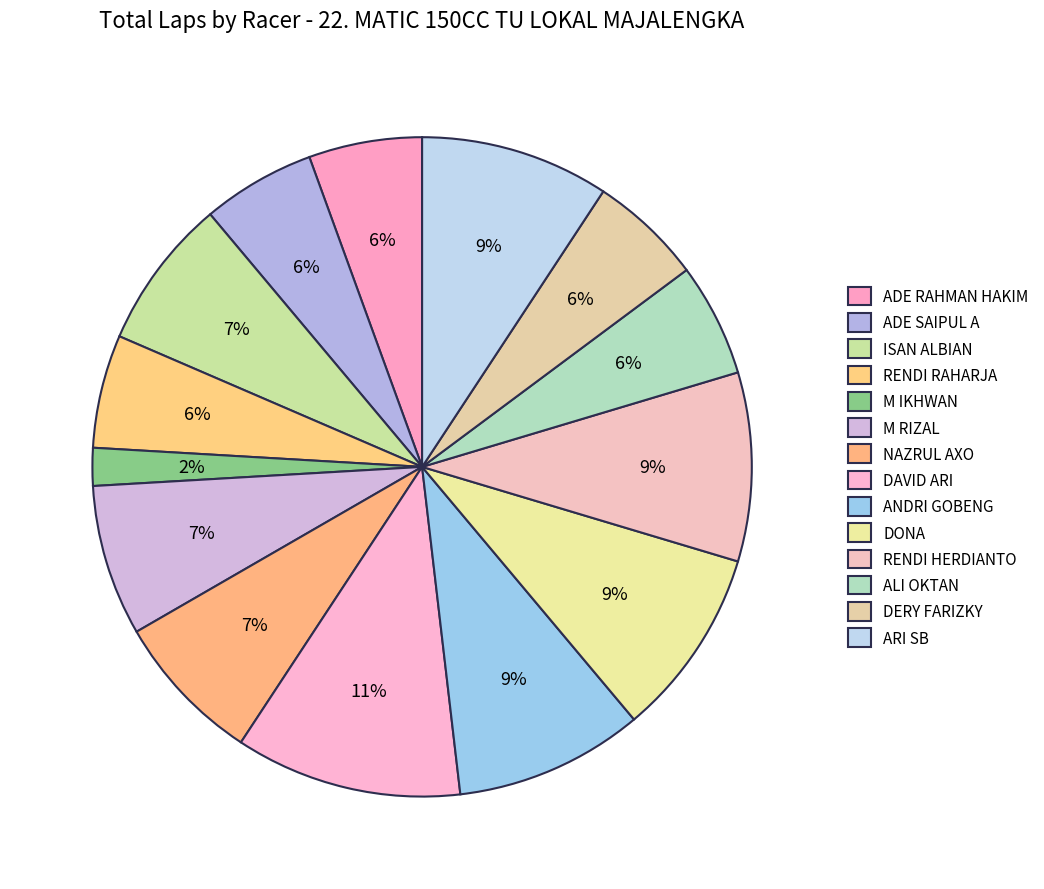

Count the number of slices in the pie.

14